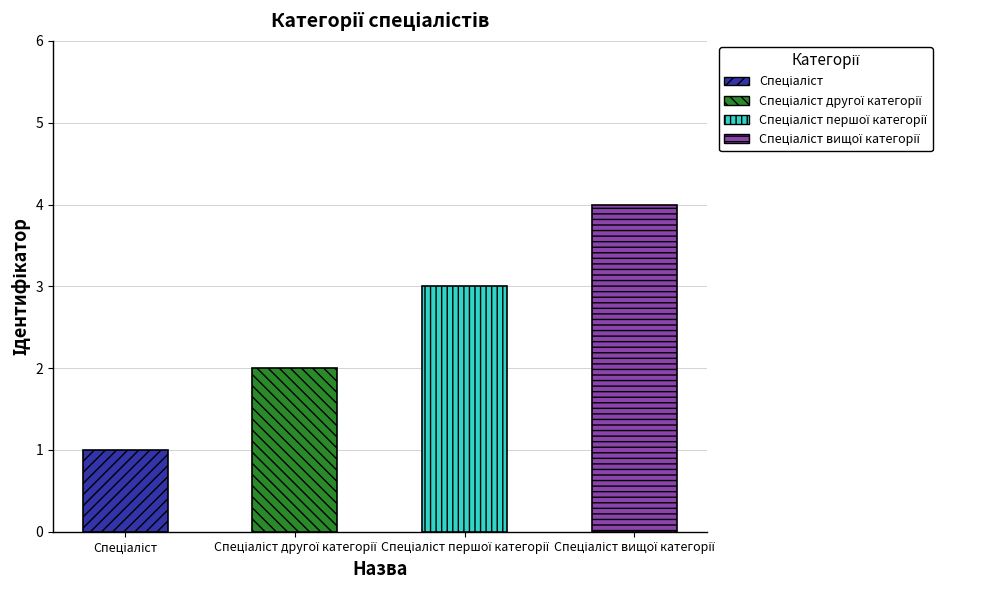

Reading left to right, extract all data points from this chart.

1	2	3	4